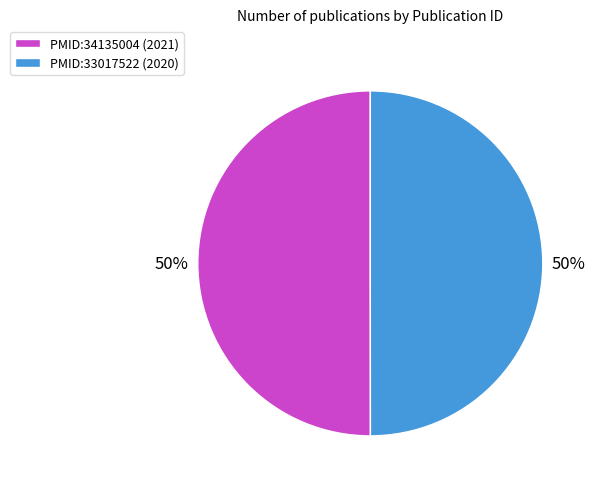

To the nearest percent, what is the combined percentage of PMID:33017522 (2020) and PMID:34135004 (2021)?

100%